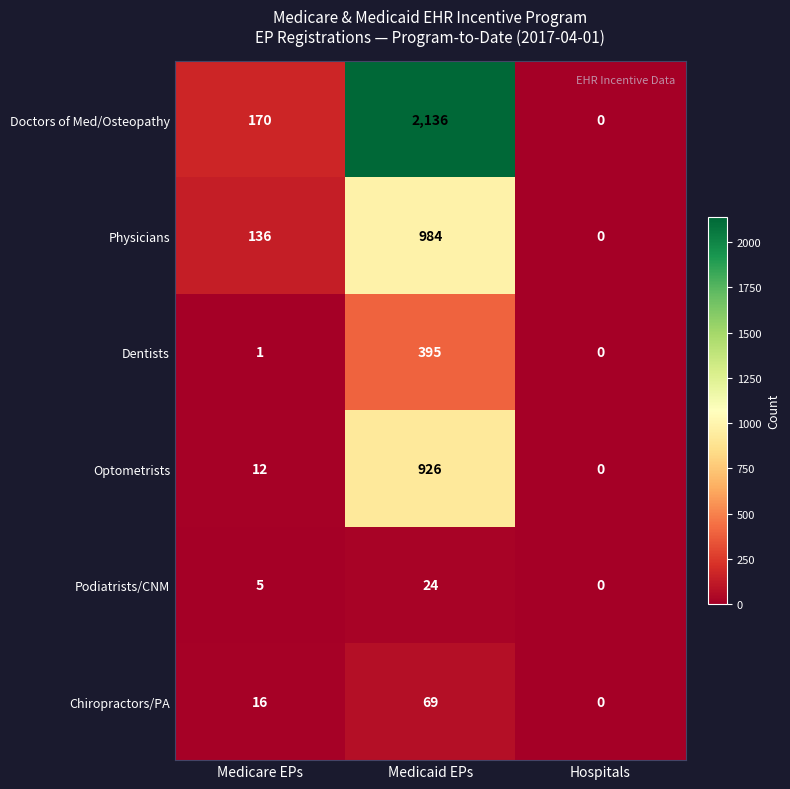

Which category has the highest value across all series?

Medicaid EPs